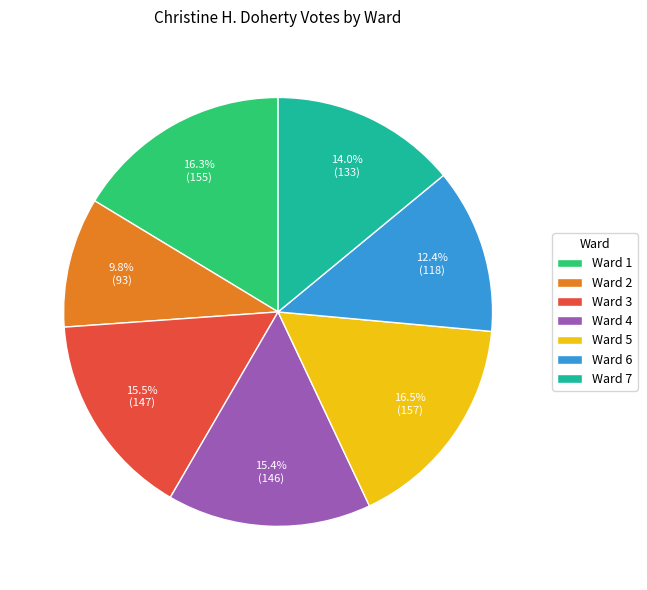

What is the smallest slice in the pie chart?

Ward 2